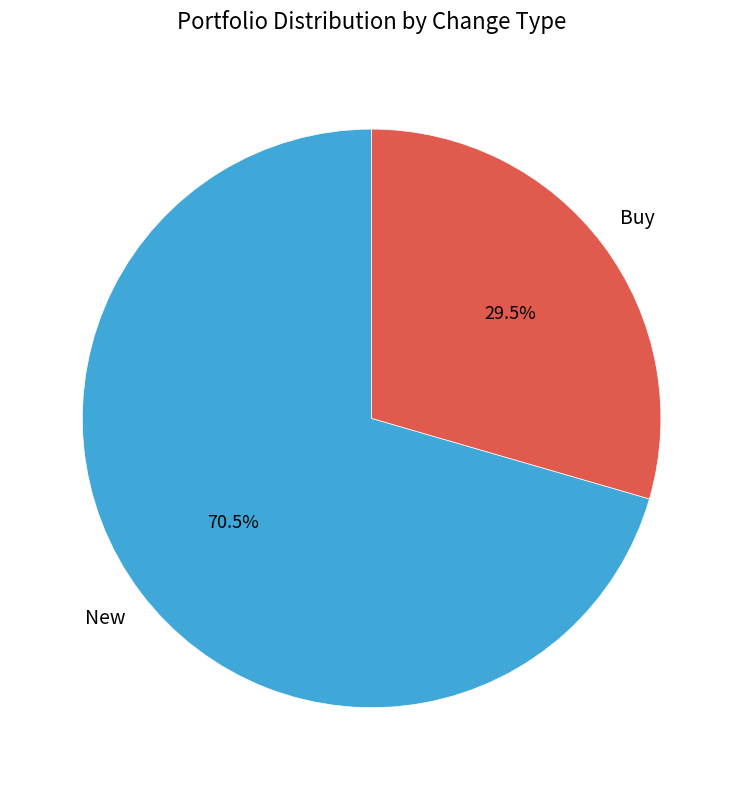

Is there a majority slice in this chart?

Yes